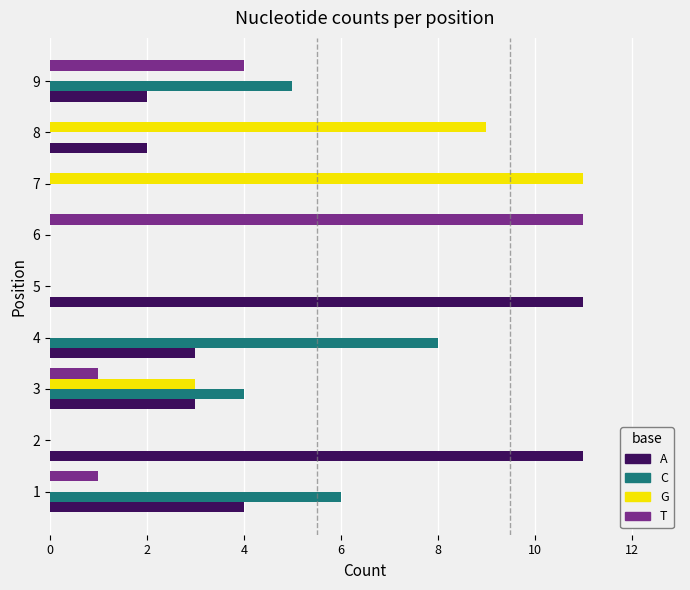

What is the average value of the T series?

2